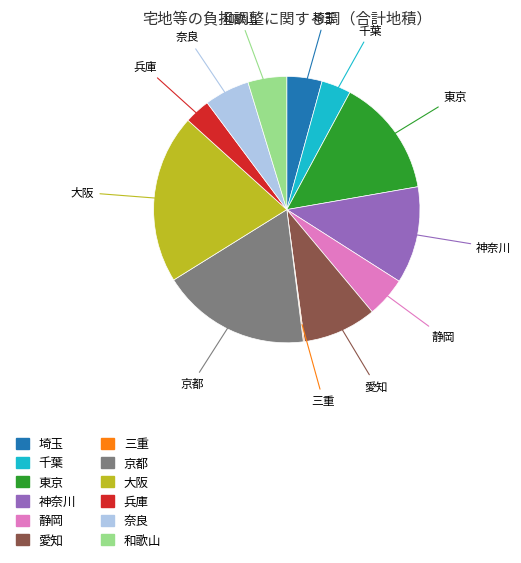

Is there any slice that represents more than half of the pie?

No